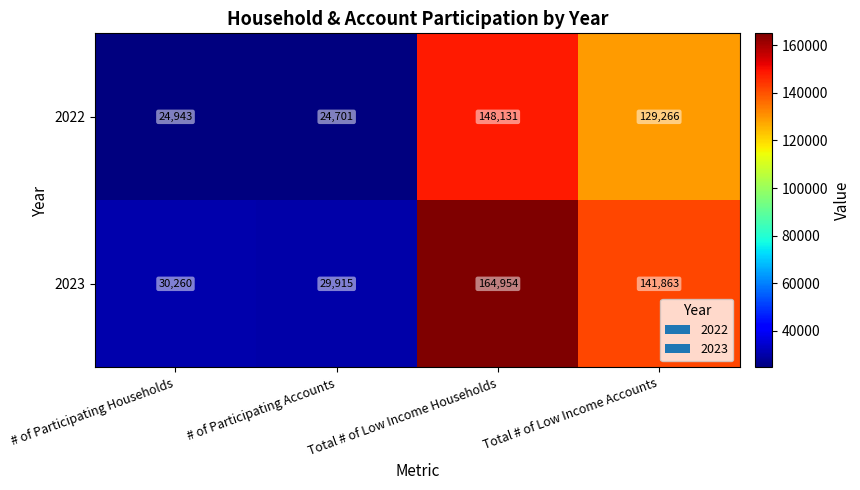

At # of Participating Accounts, list the series in order from largest to smallest.

2023, 2022